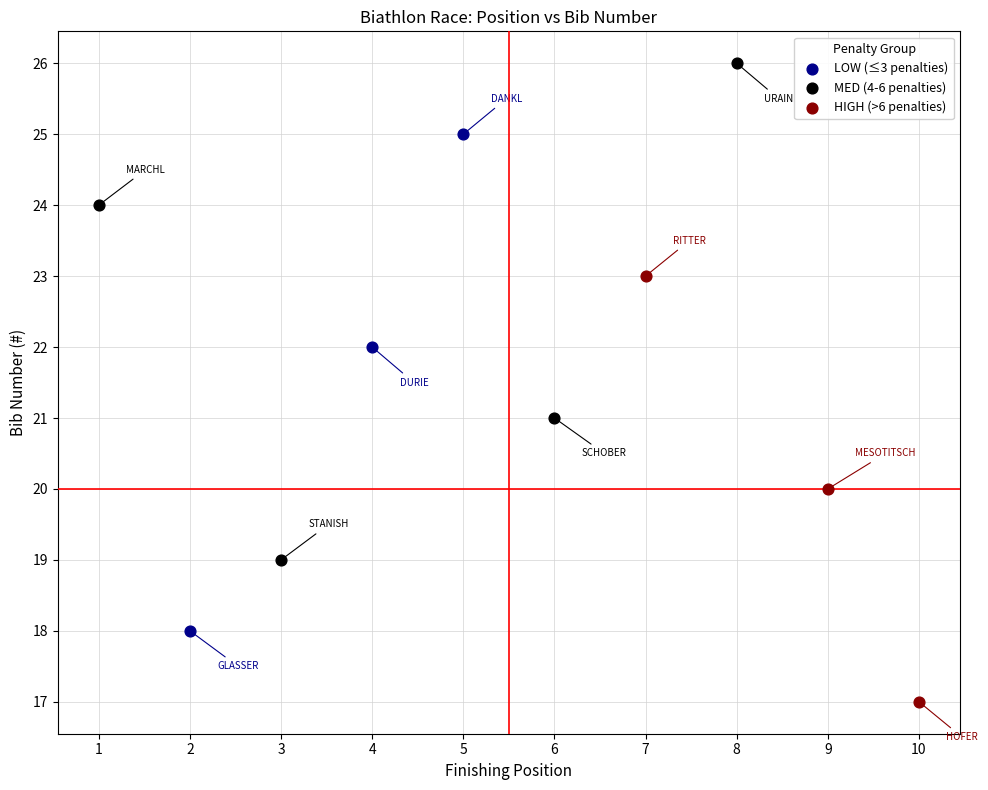

Which series reaches the maximum Y coordinate?

MED (4-6 penalties)